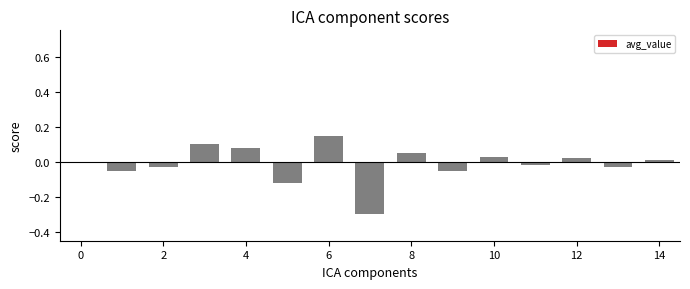

How many series are shown in this chart?

1